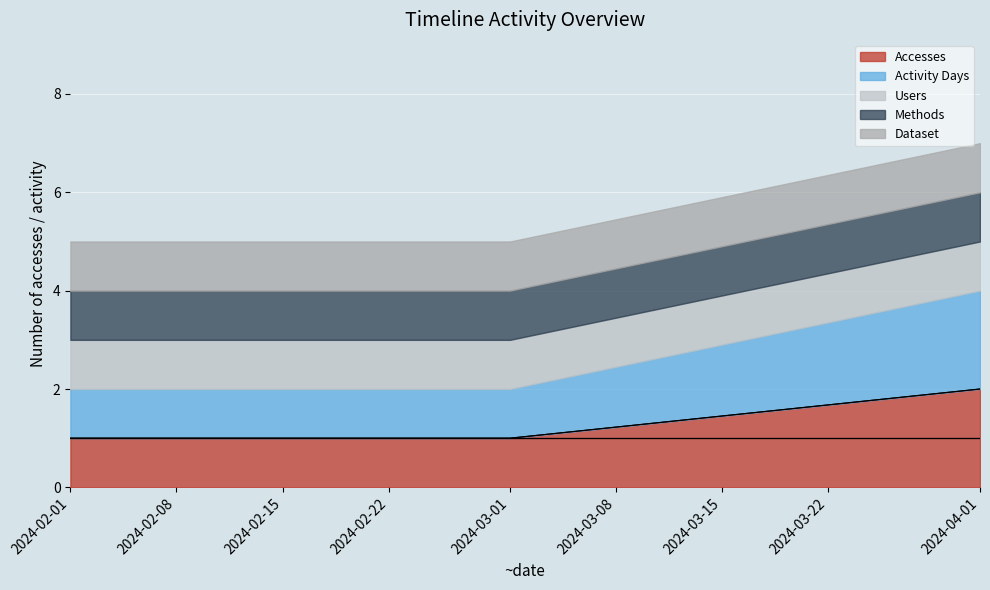

What is the total value across all series at 2024-03-01?

5